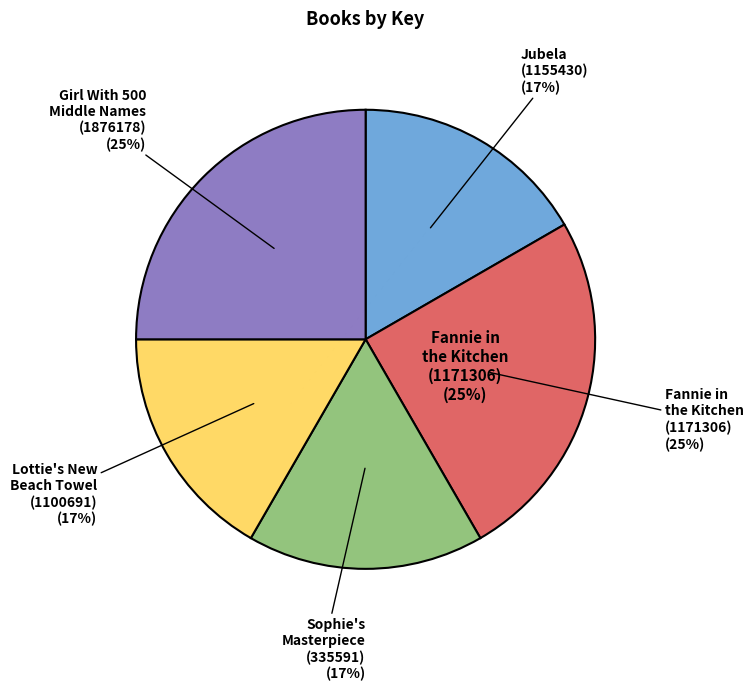

Which slice is the smallest?

Jubela
(1155430)